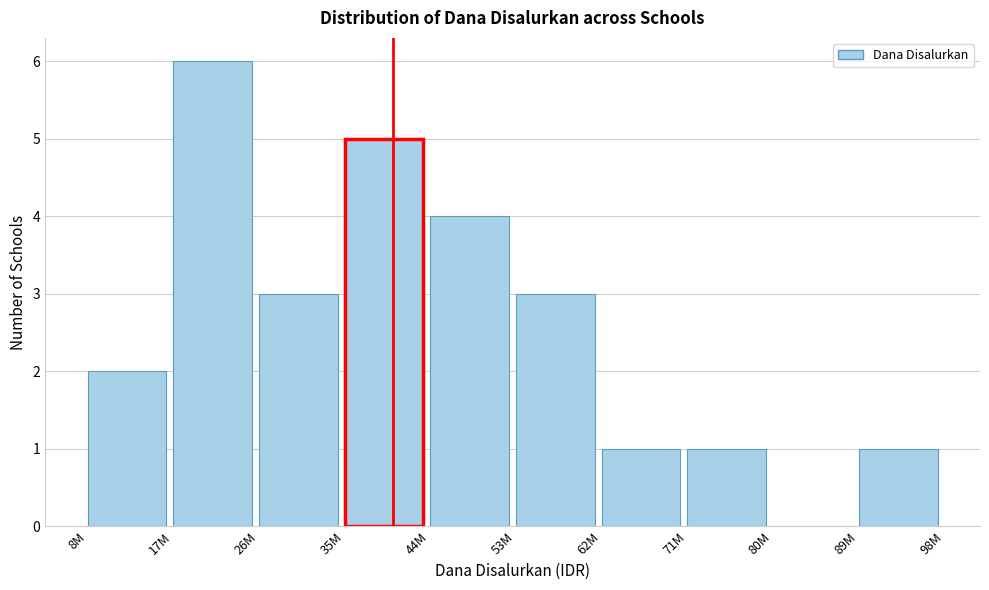

Reading left to right, extract all data points from this chart.

8M=2	17M=6	26M=3	35M=5	44M=4	53M=3	62M=1	71M=1	80M=0	89M=1